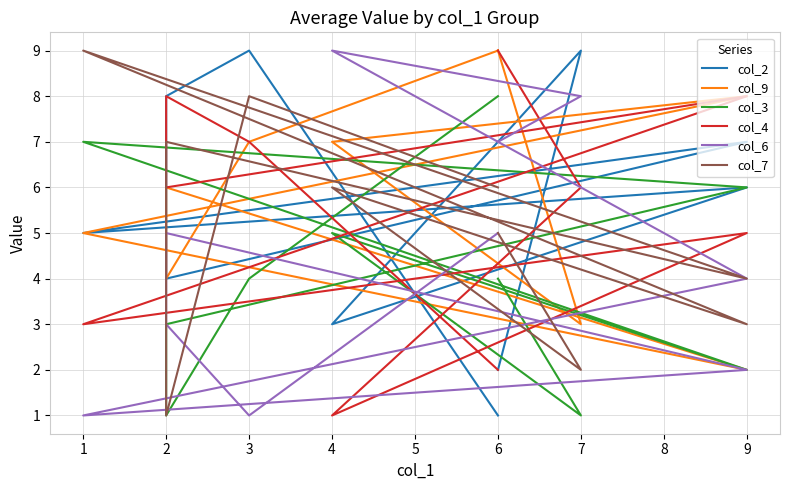

How many series are shown in this chart?

6